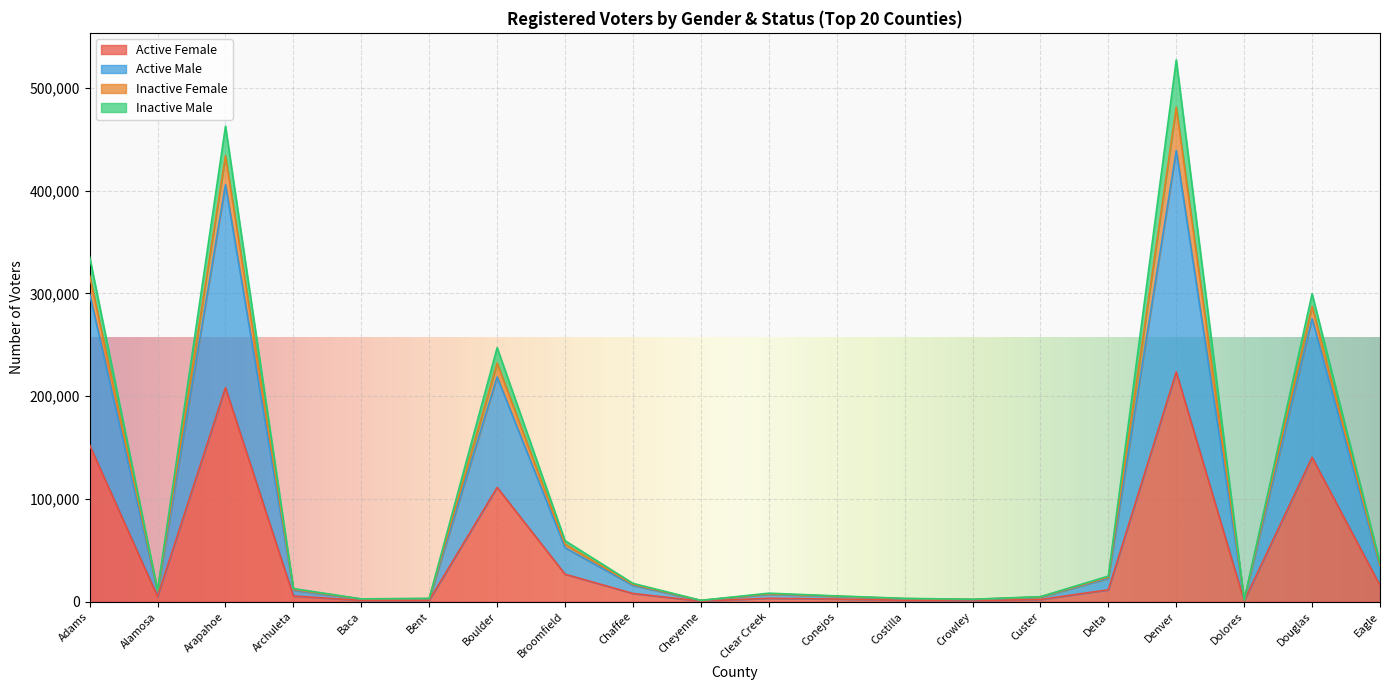

Which label corresponds to the smallest value in the chart?

Cheyenne